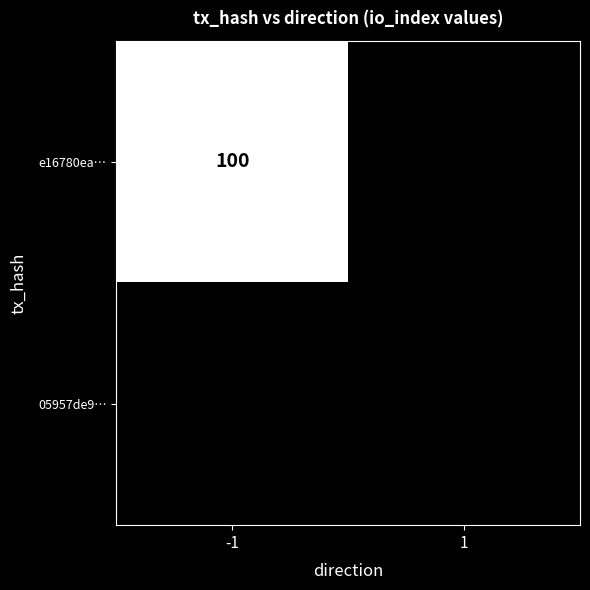

What is the maximum value shown in the chart?

100.0